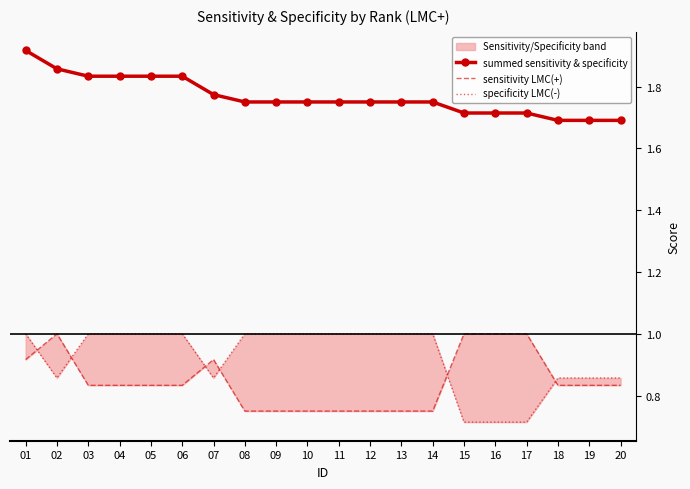

What value does the sensitivity LMC(+) series have at 16?

1.0